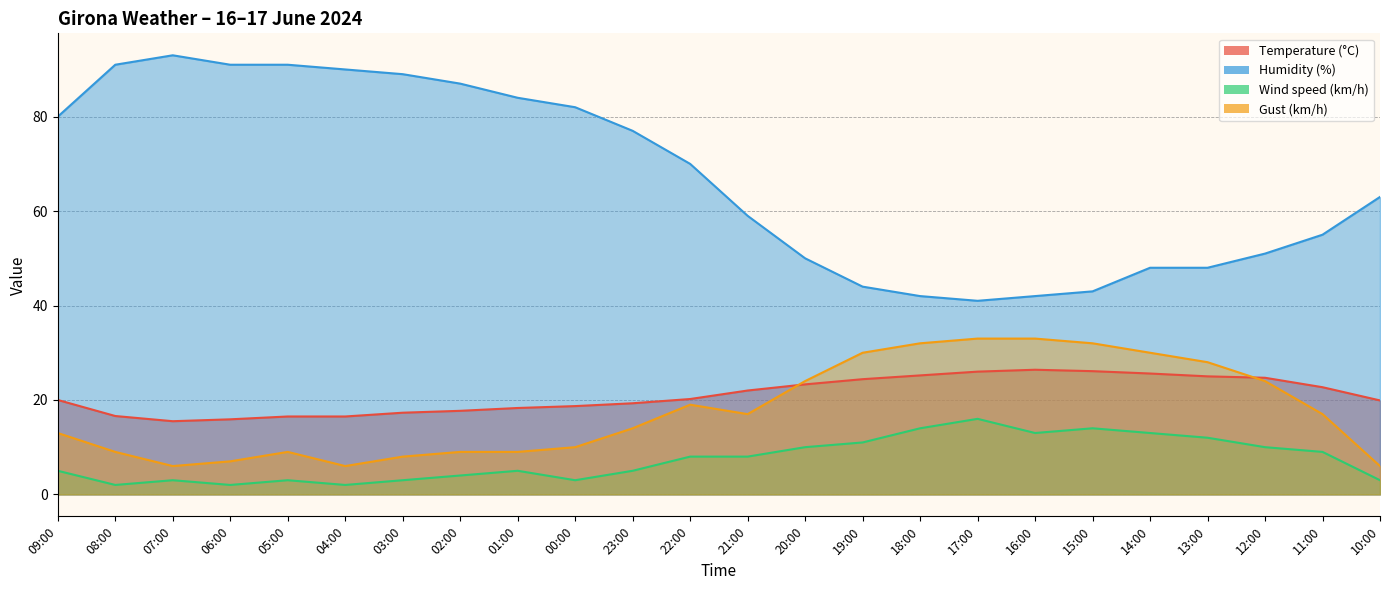

How many data points in Temperature (°C) are above 20?

12